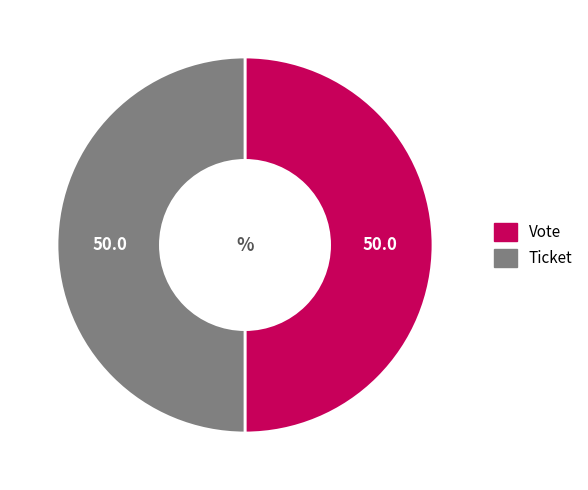

Which slice is the smallest?

Ticket (tx_type)